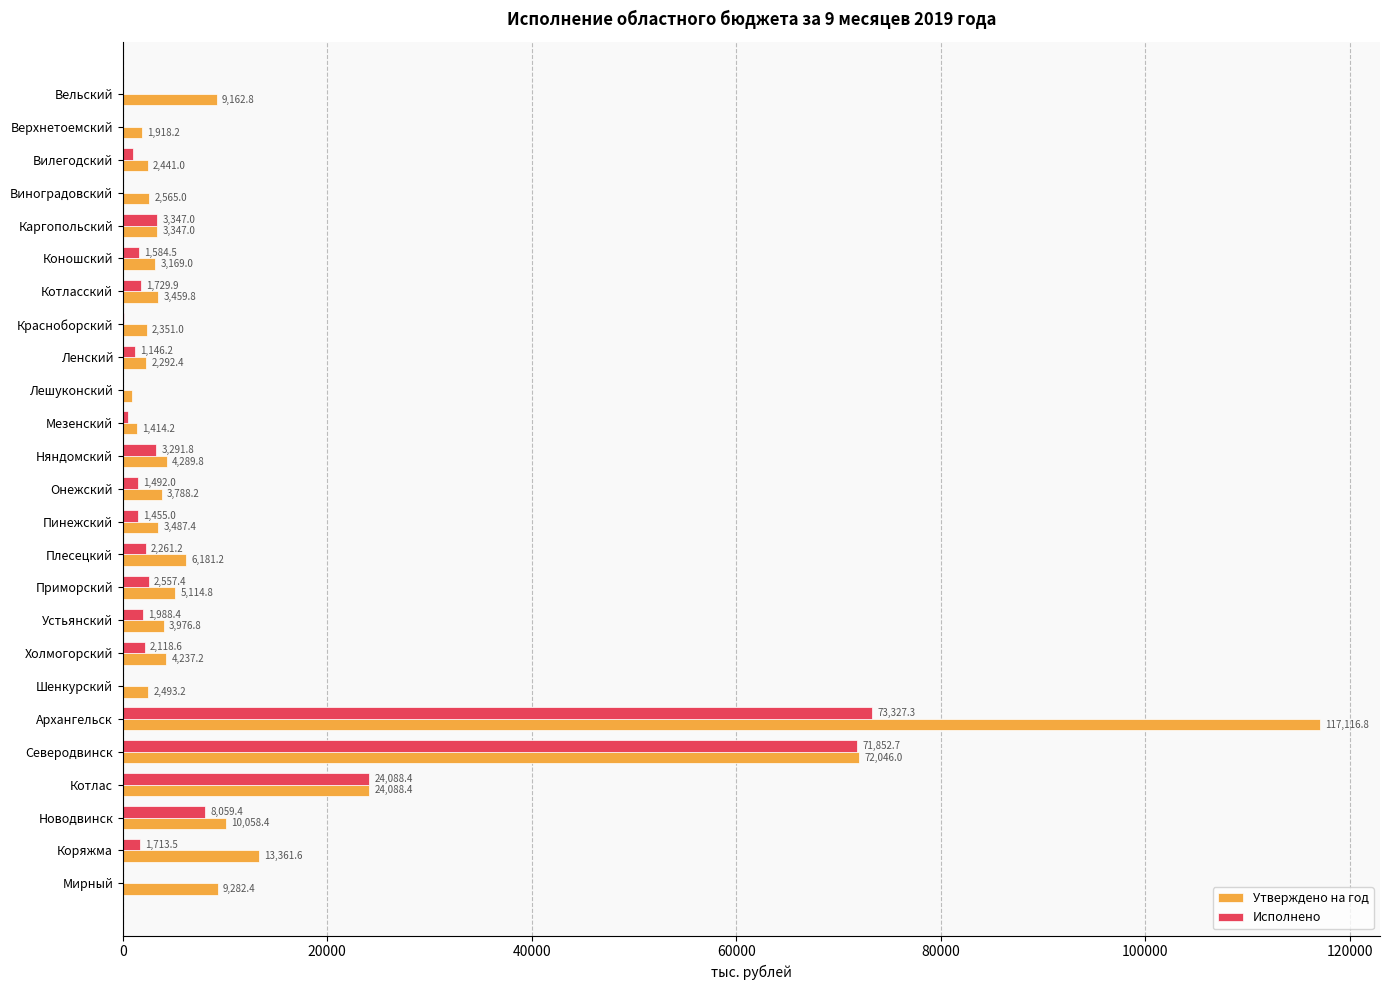

True or false: Исполнено has a value of 24088.4 at Котлас.

True